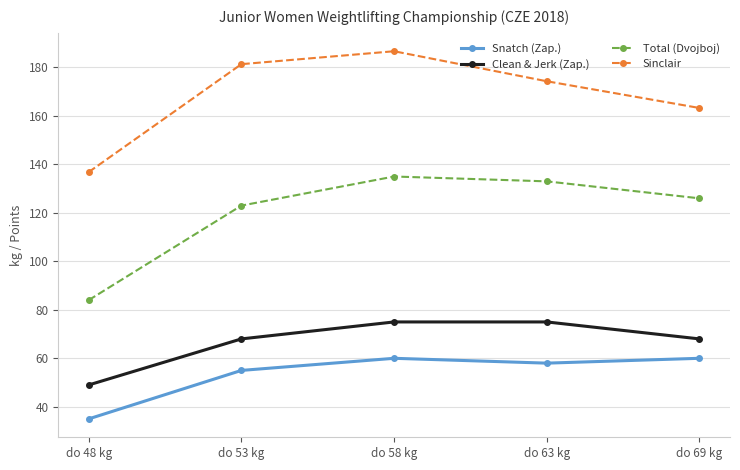

What is the label of the 5th point from the left?

do 69 kg